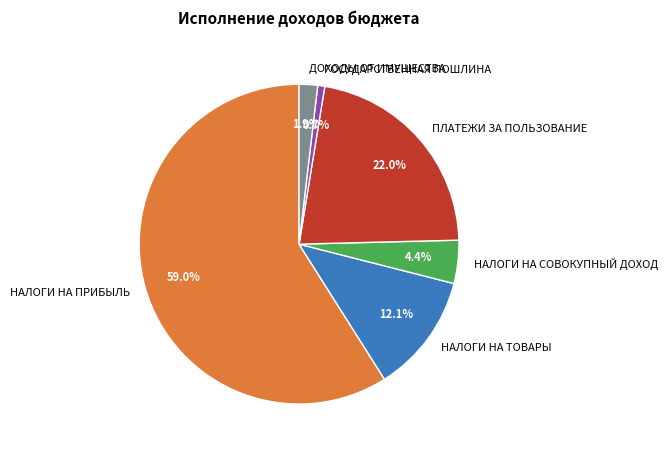

How many segments does this pie chart have?

6